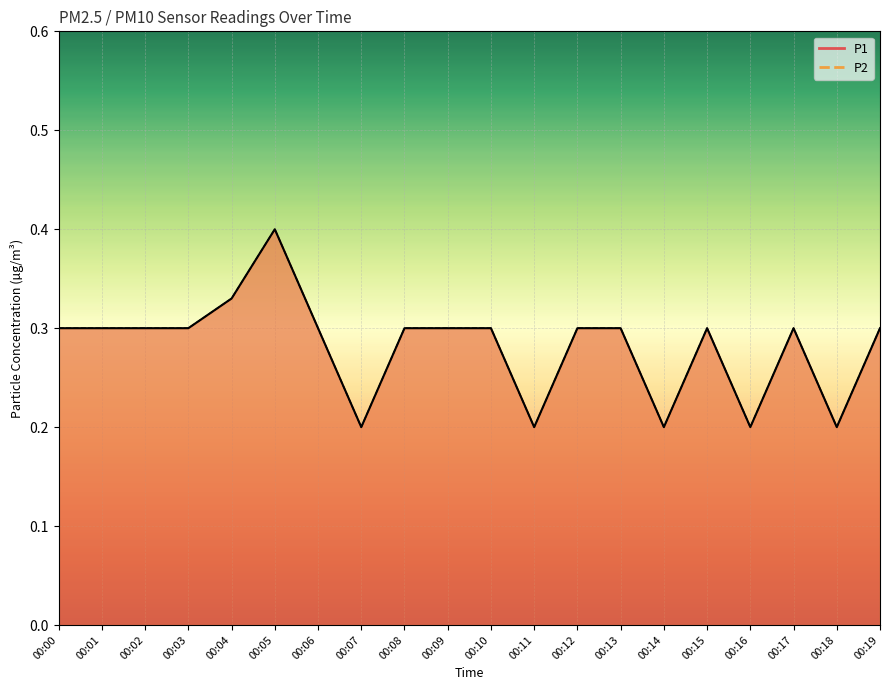

At which label is P2 closest to 0?

00:07